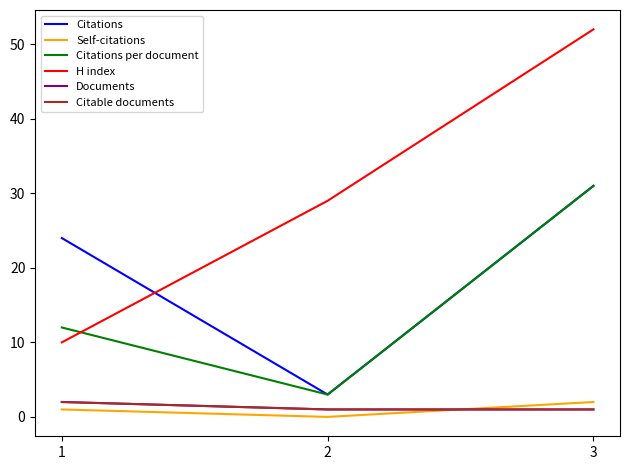

Is this an area chart (filled region under the line)?

No